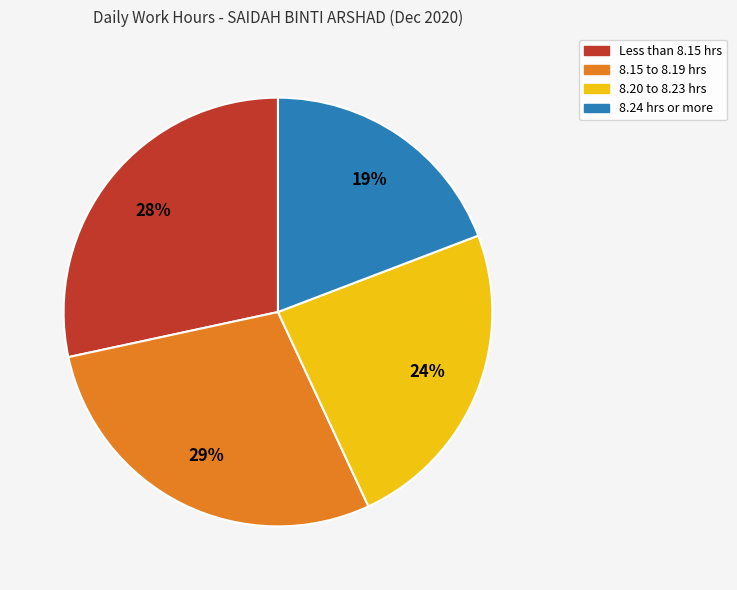

Count the number of slices in the pie.

4